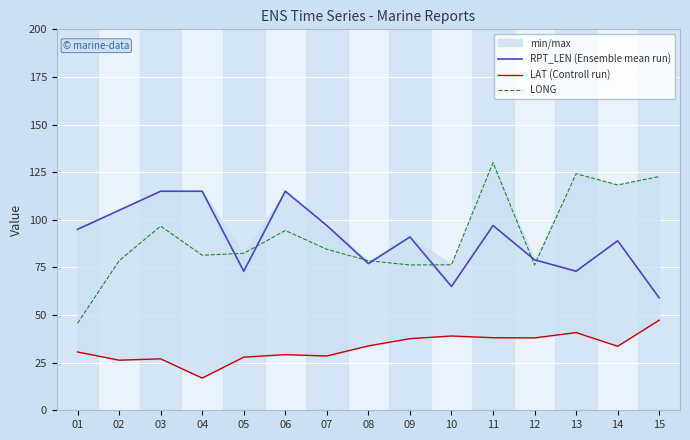

What is the difference between the RPT_LEN (Ensemble mean run) values at 13 and 11?

24.0